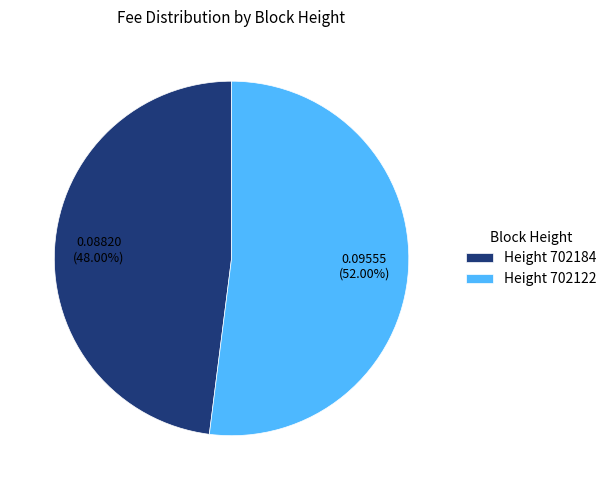

Rank the categories by value from lowest to highest.

Height 702184, Height 702122